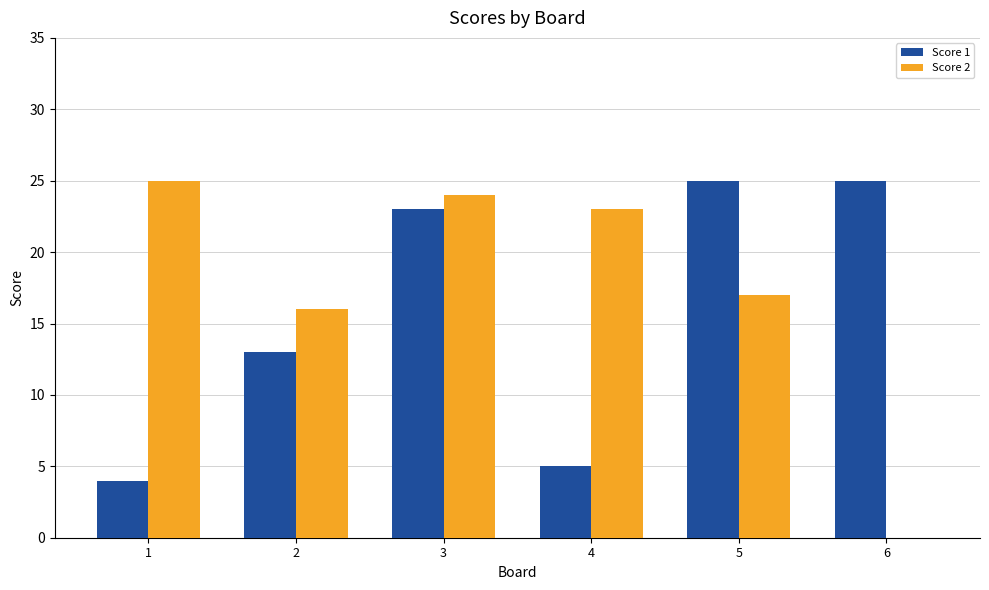

The Score 2 series shows 24 at 5. True or false?

False